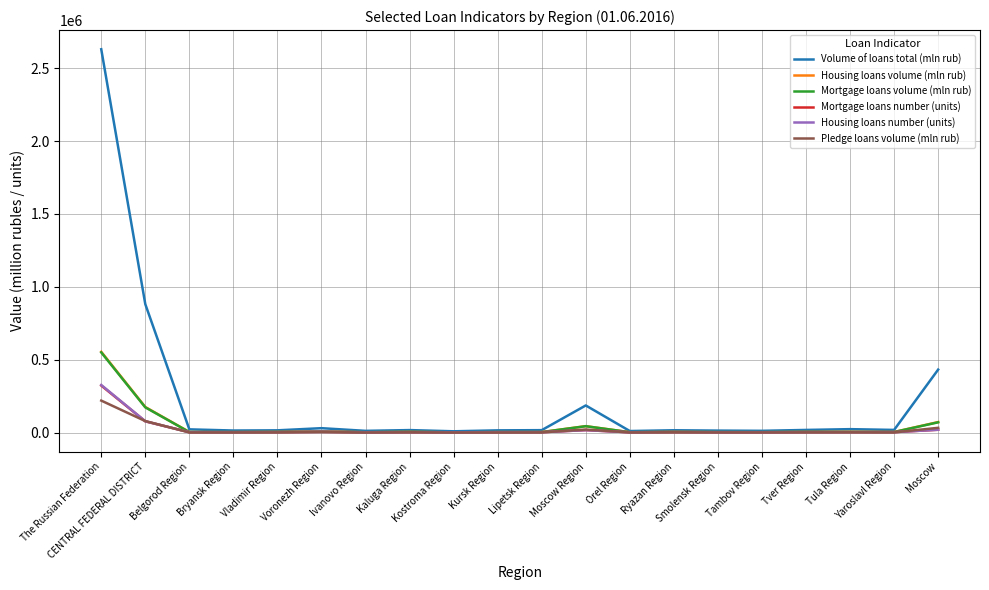

Which series has the widest spread of values?

Volume of loans total (mln rub)